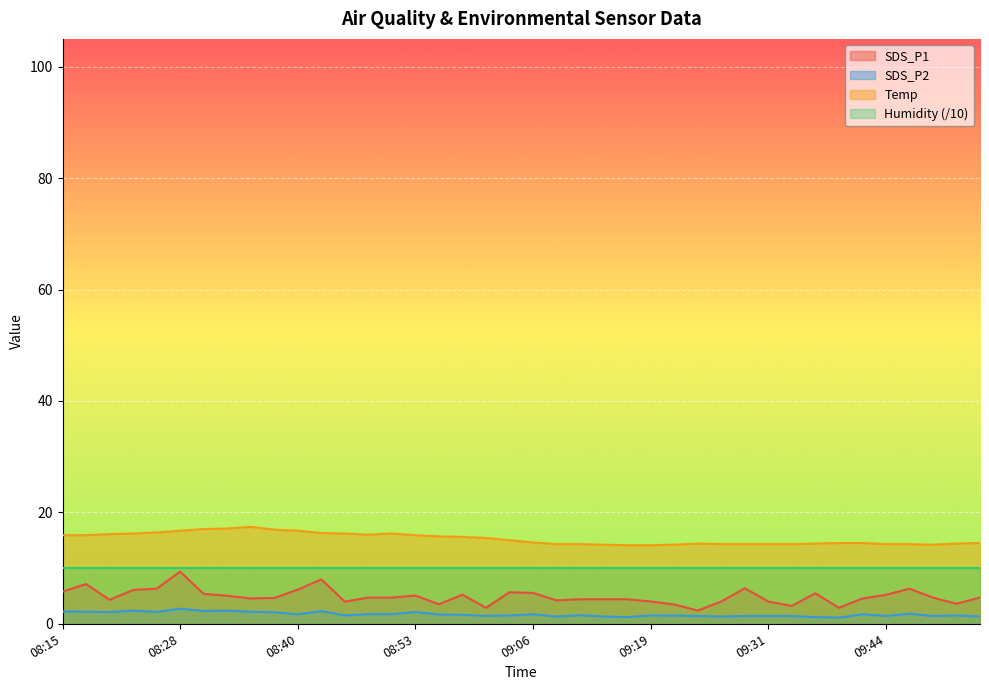

Rank the series by their average value, from highest to lowest.

Temp, Humidity (/10), SDS_P1, SDS_P2